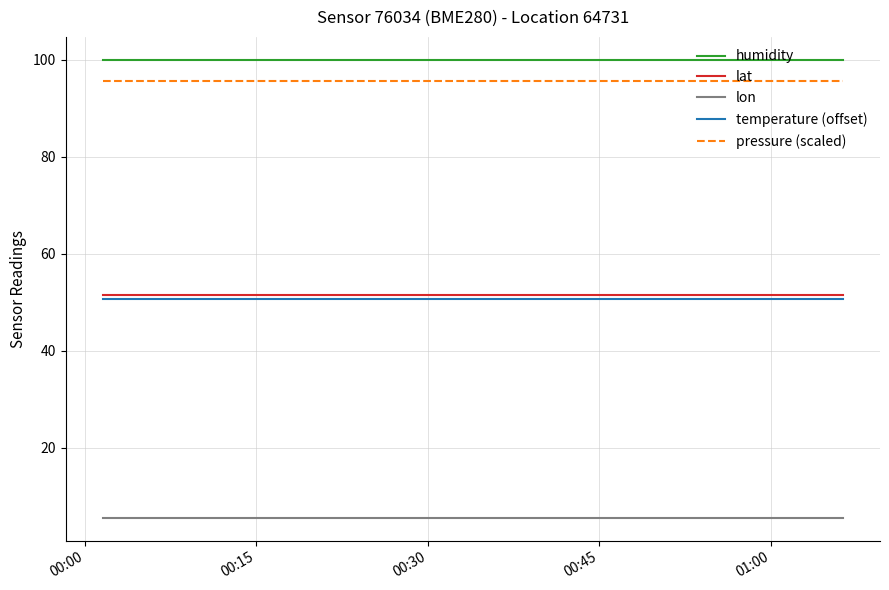

What is the average value of the lon series?

5.6